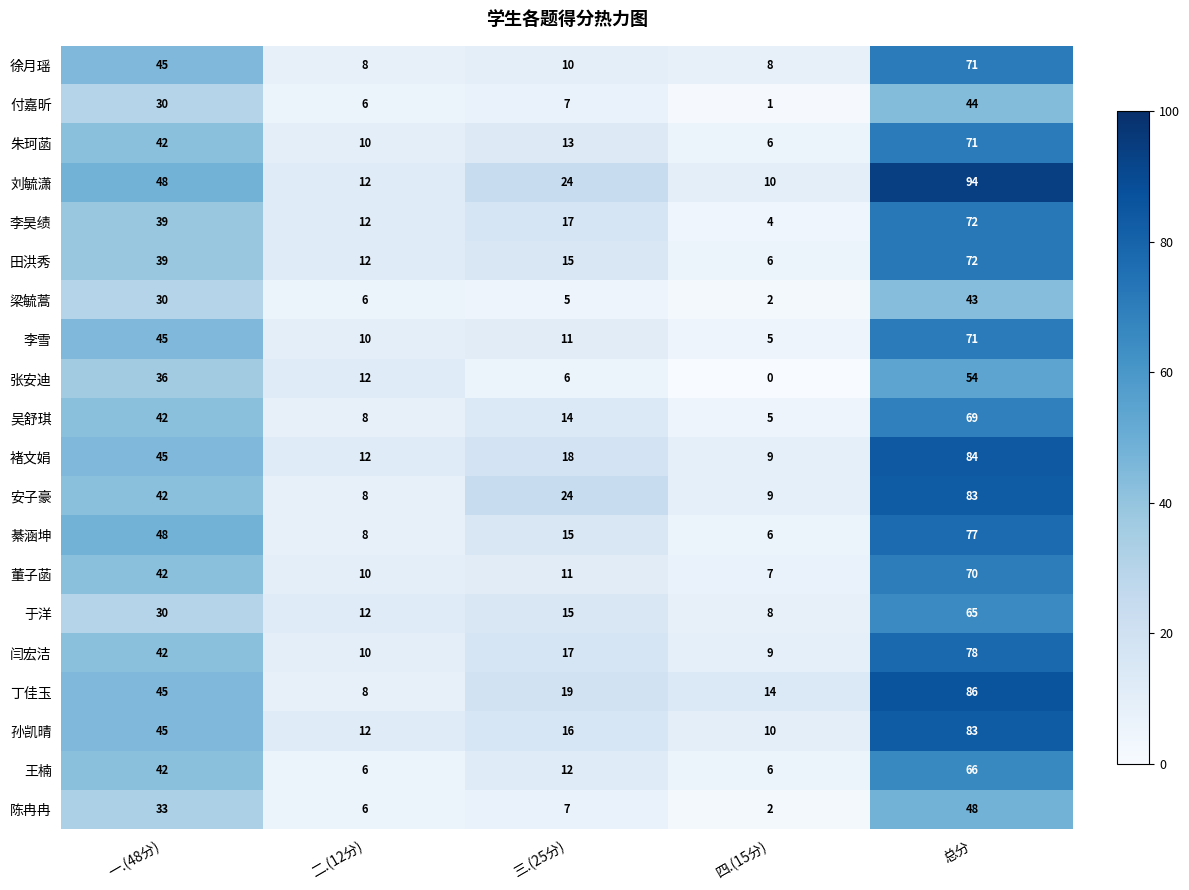

Which category has the highest value across all series?

总分